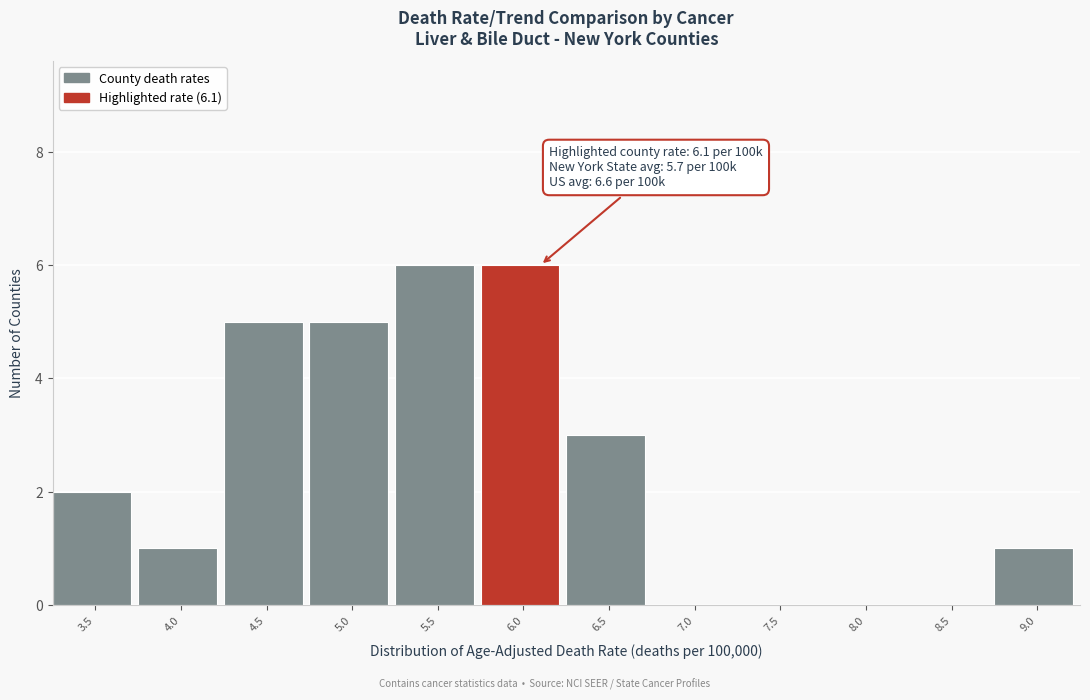

Reading left to right, extract all data points from this chart.

3.5=2	4.0=1	4.5=5	5.0=5	5.5=6	6.0=6	6.5=3	7.0=0	7.5=0	8.0=0	8.5=0	9.0=1